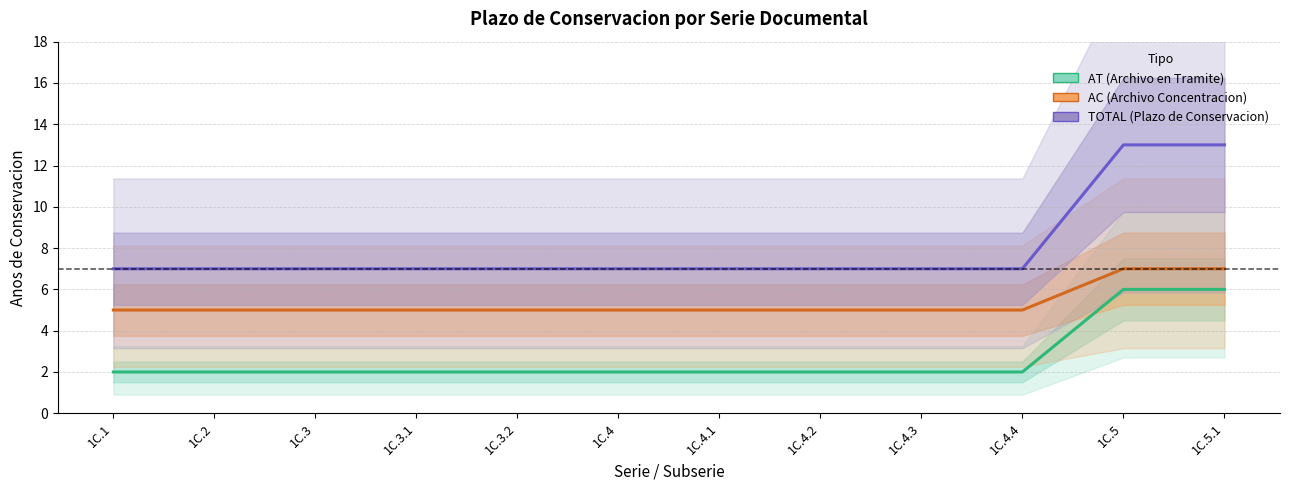

Which series changed the most between 1C.1 and 1C.3.1?

AT (Archivo en Tramite)